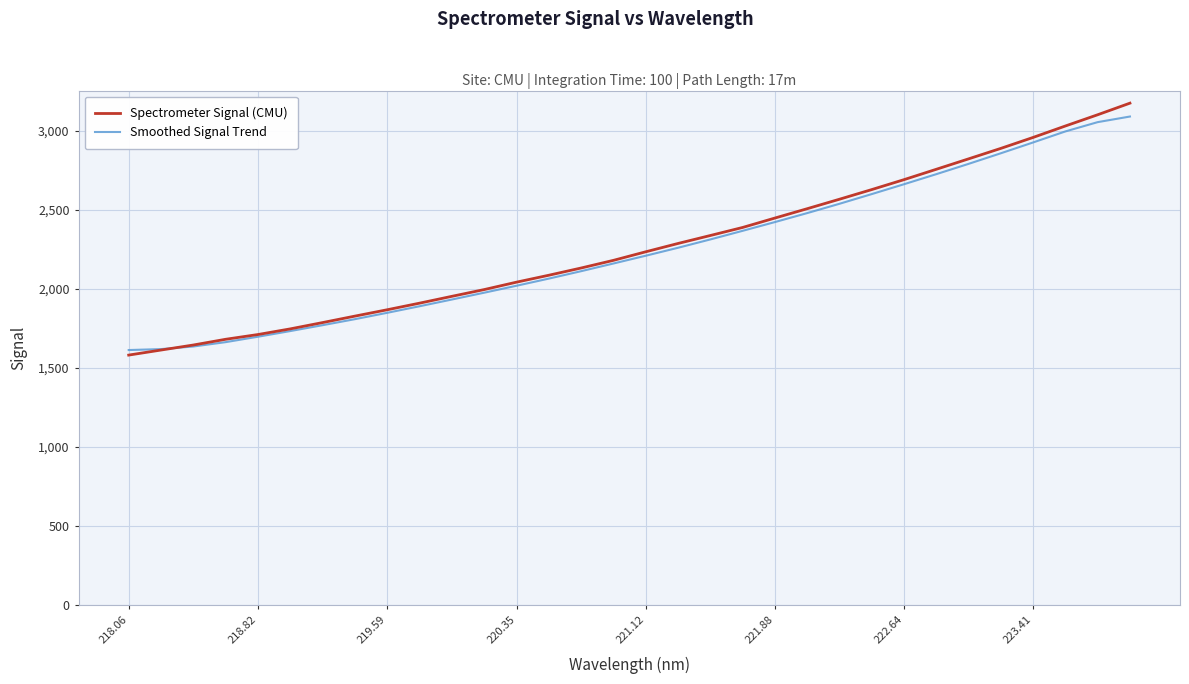

What is the greatest value displayed?

3173.6